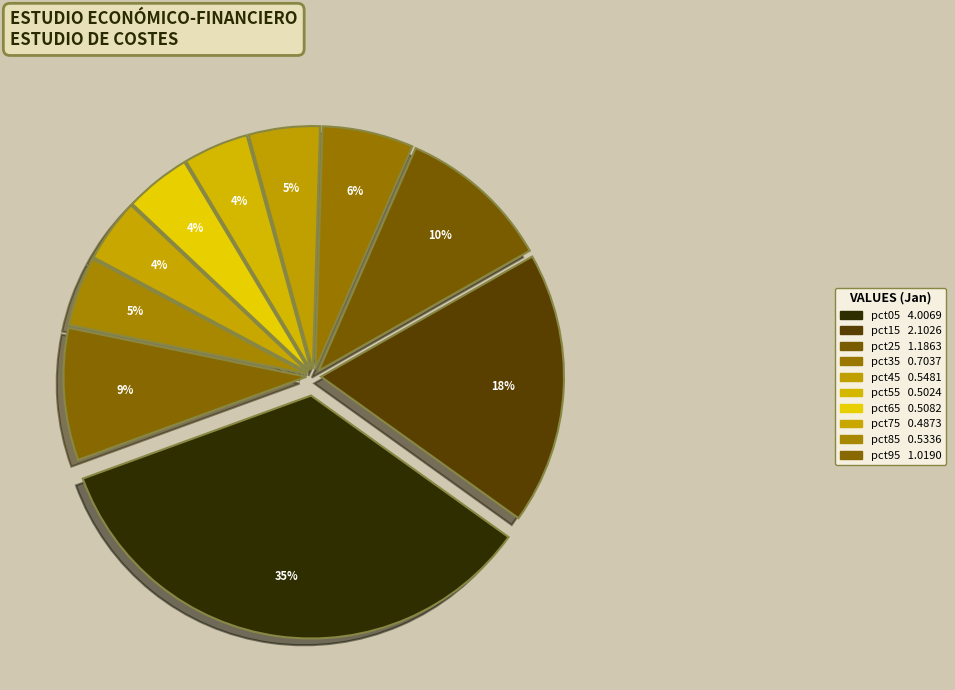

What is the largest slice in the pie chart?

pct05